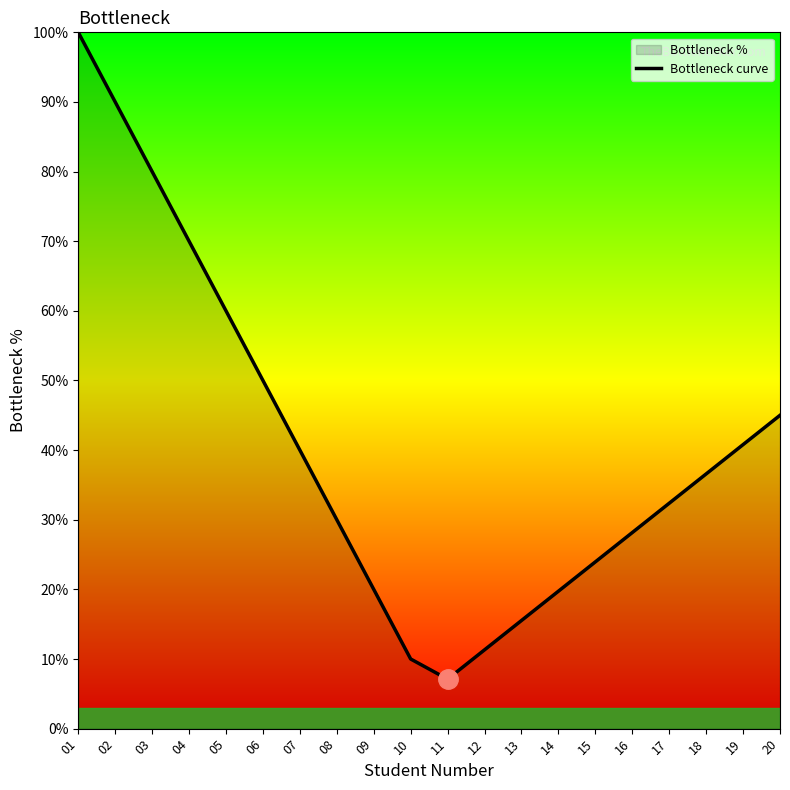

What is the sum of all values?

810.5